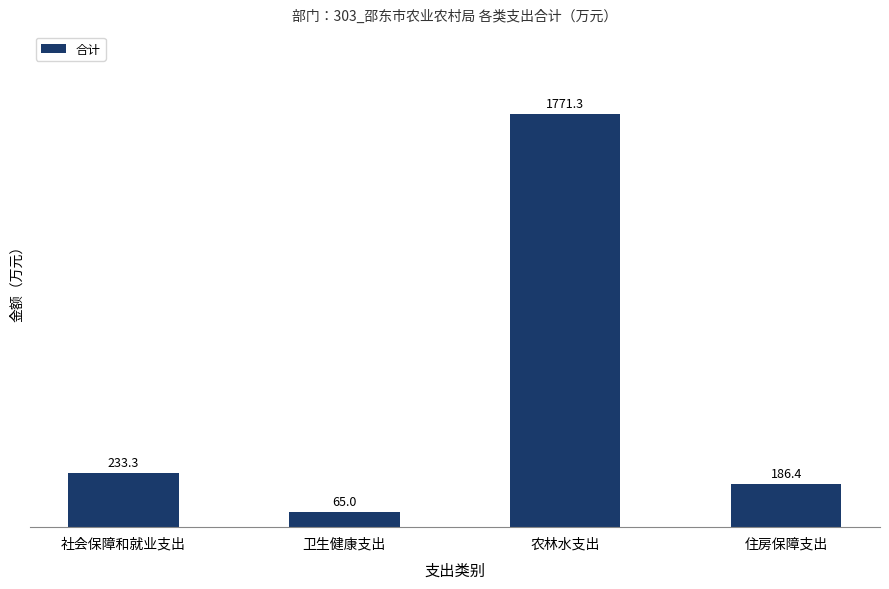

Does the chart contain any negative values?

No